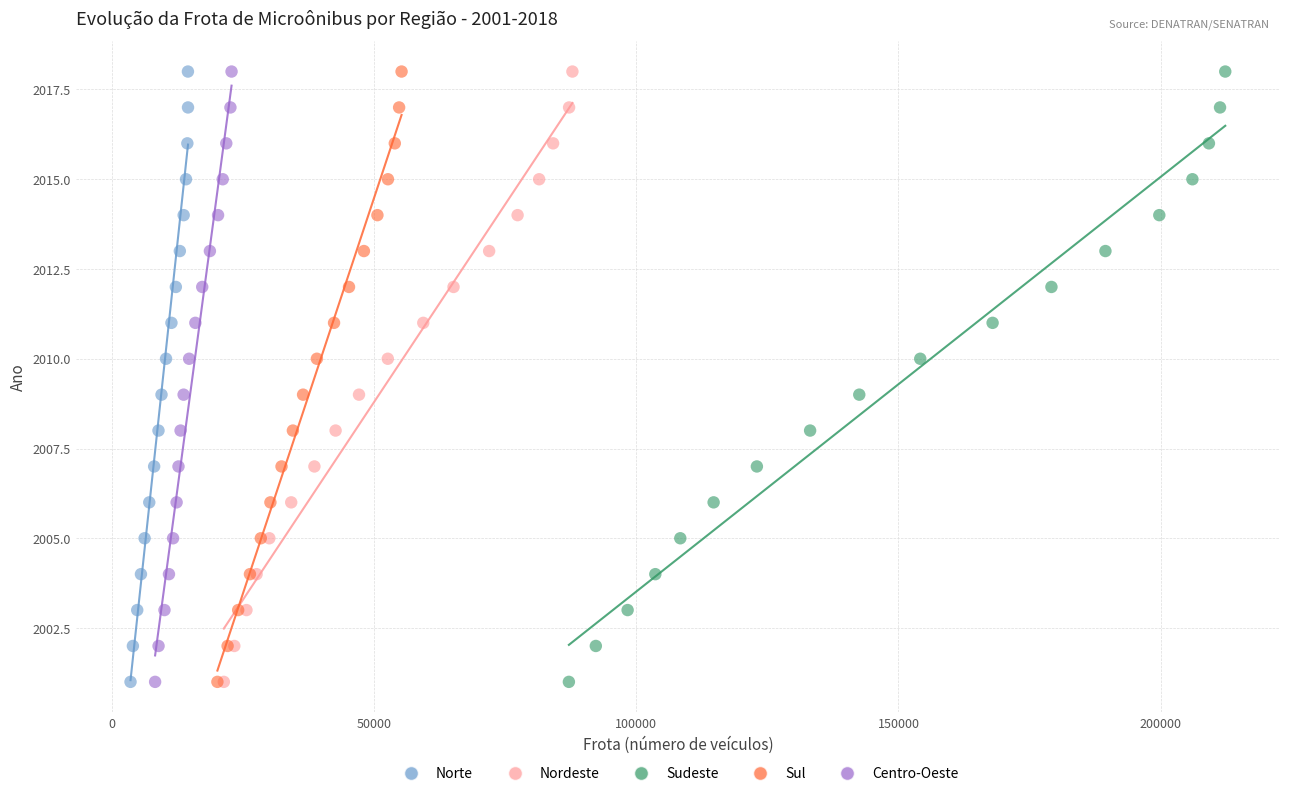

What are all the series names shown in the legend?

Norte, Nordeste, Sudeste, Sul, Centro-Oeste